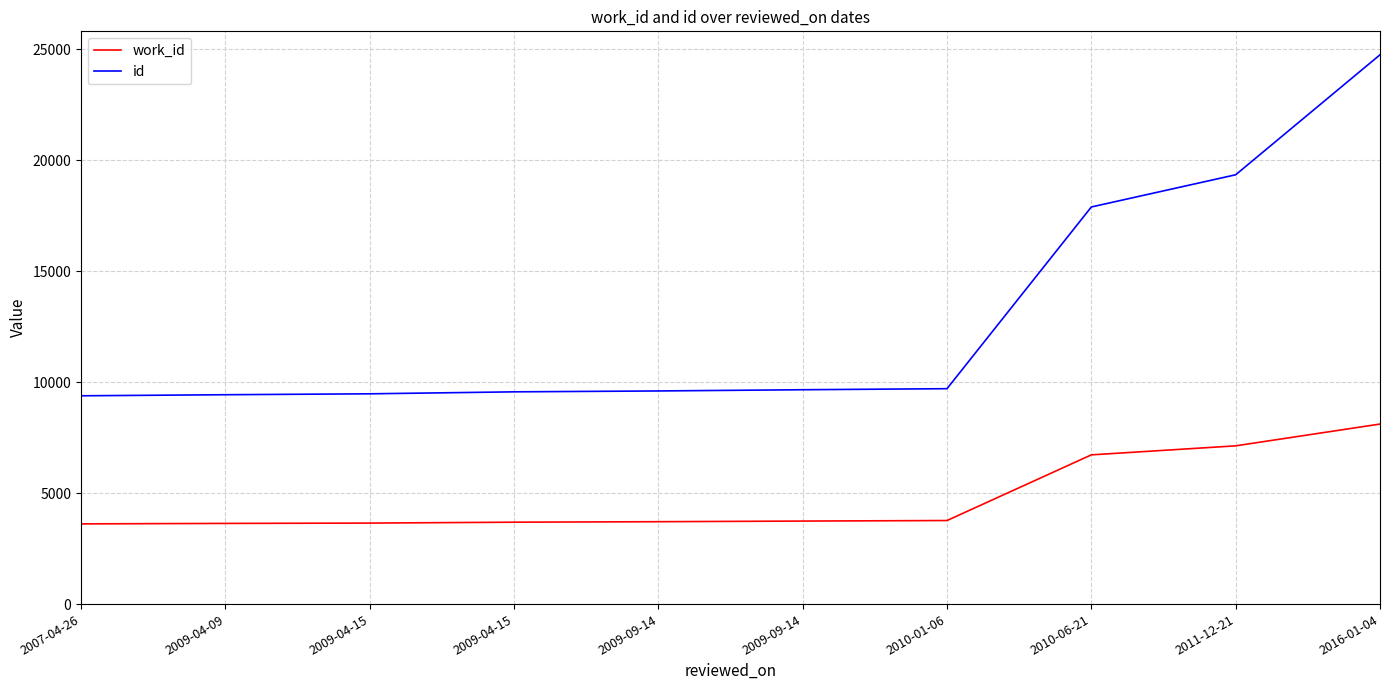

True or false: work_id has more than 2 interior local peaks.

False